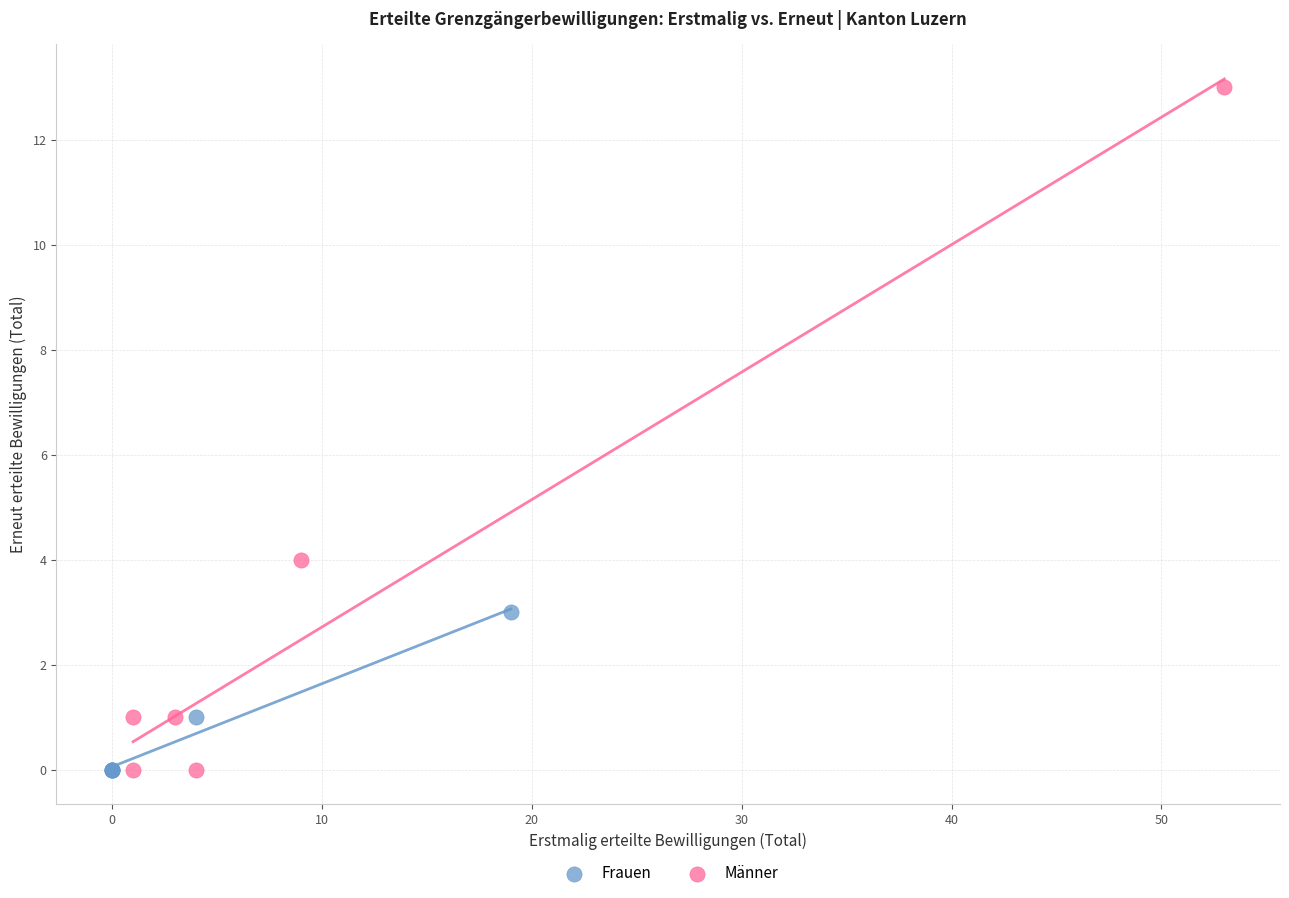

Which series contains the highest Y value?

Männer